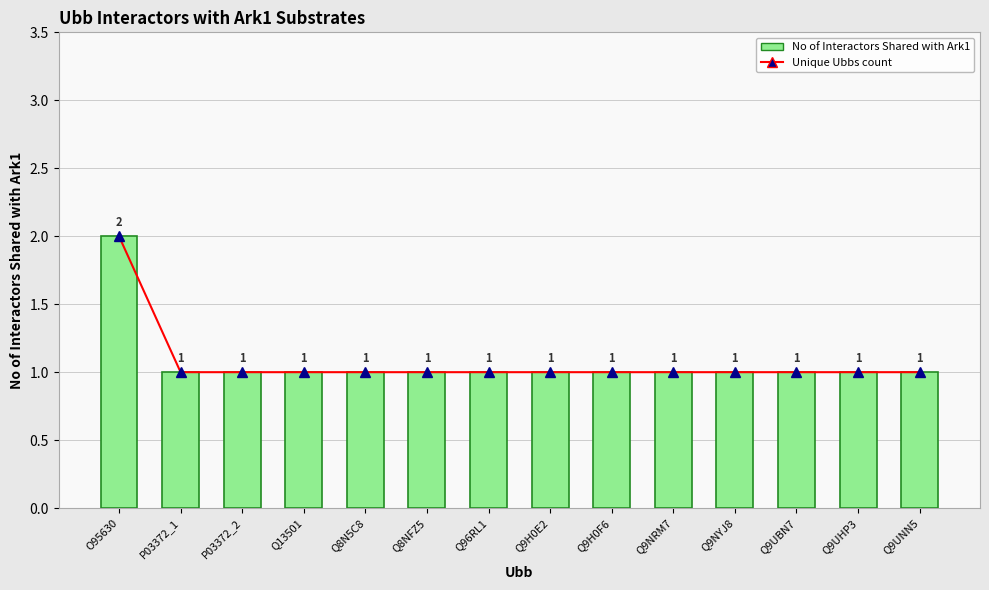

What are all the series names shown in the legend?

Unique Ubbs count, No of Interactors Shared with Ark1